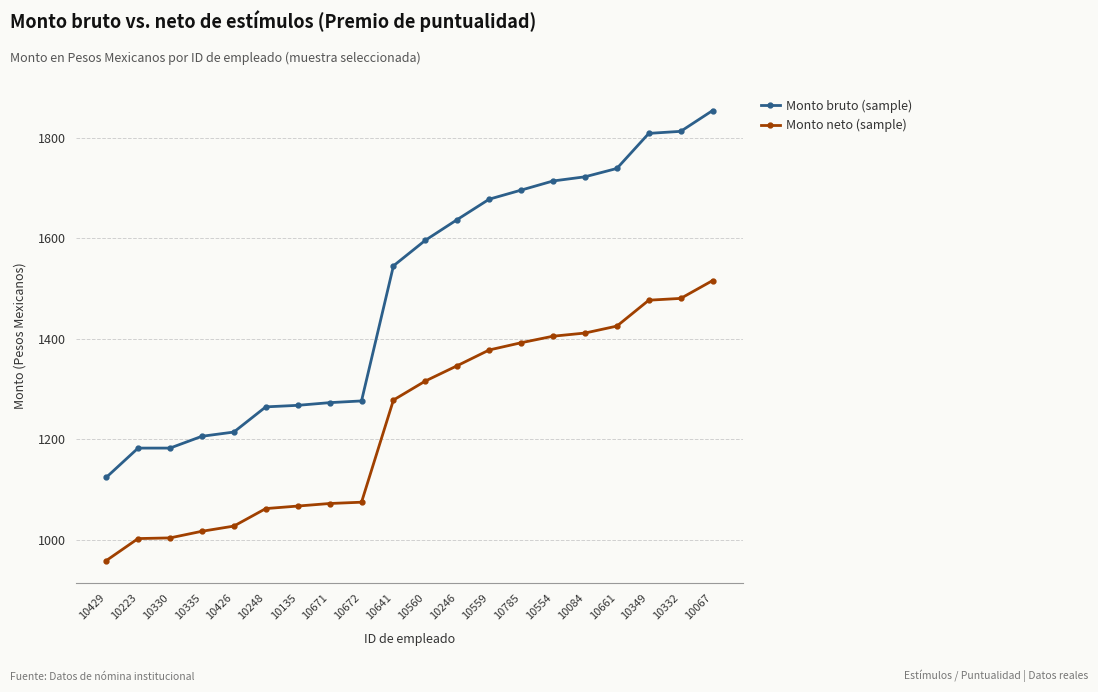

True or false: Monto bruto (sample) and Monto neto (sample) cross at least once.

False